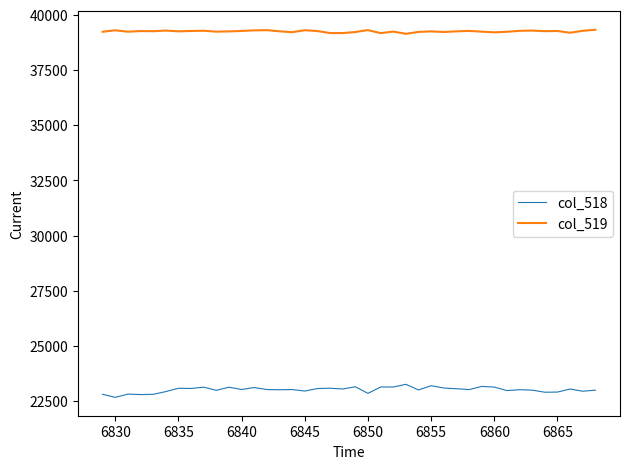

What is the sum of all col_518 values?

920778